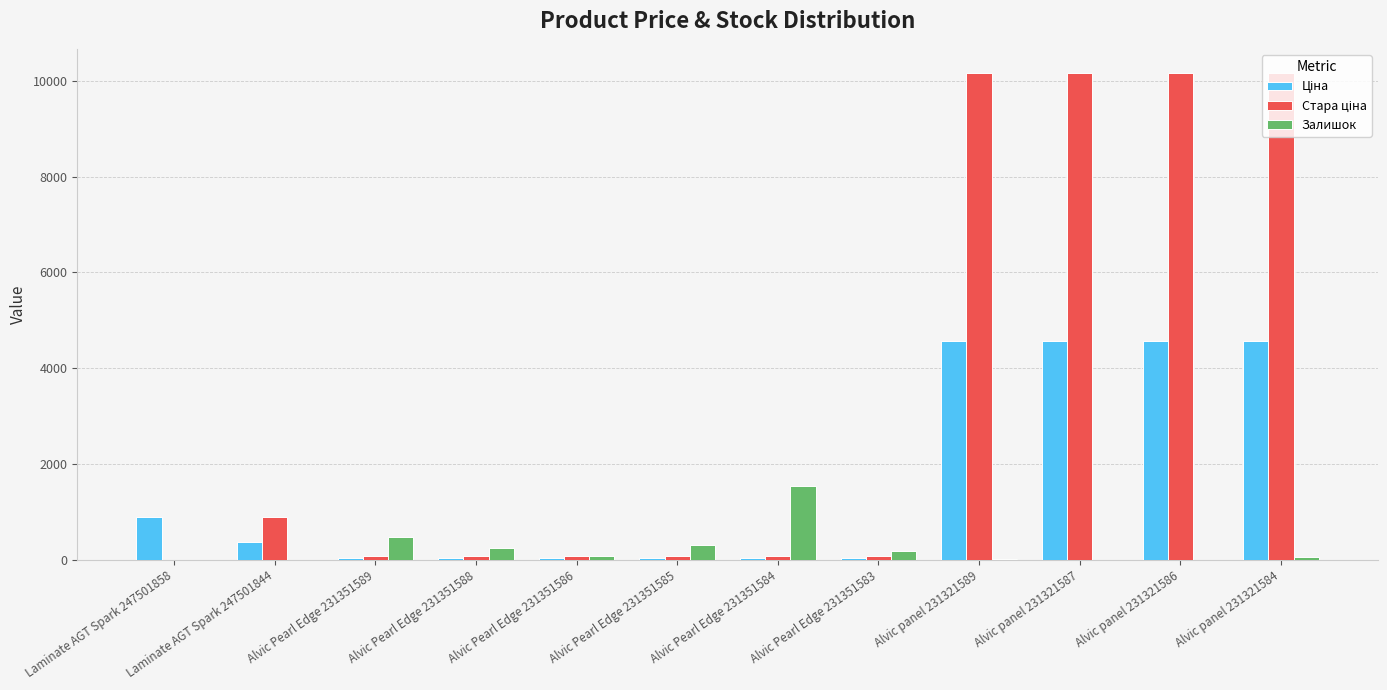

Is it true that Залишок equals 179.0 at Alvic Pearl Edge 231351583?

True